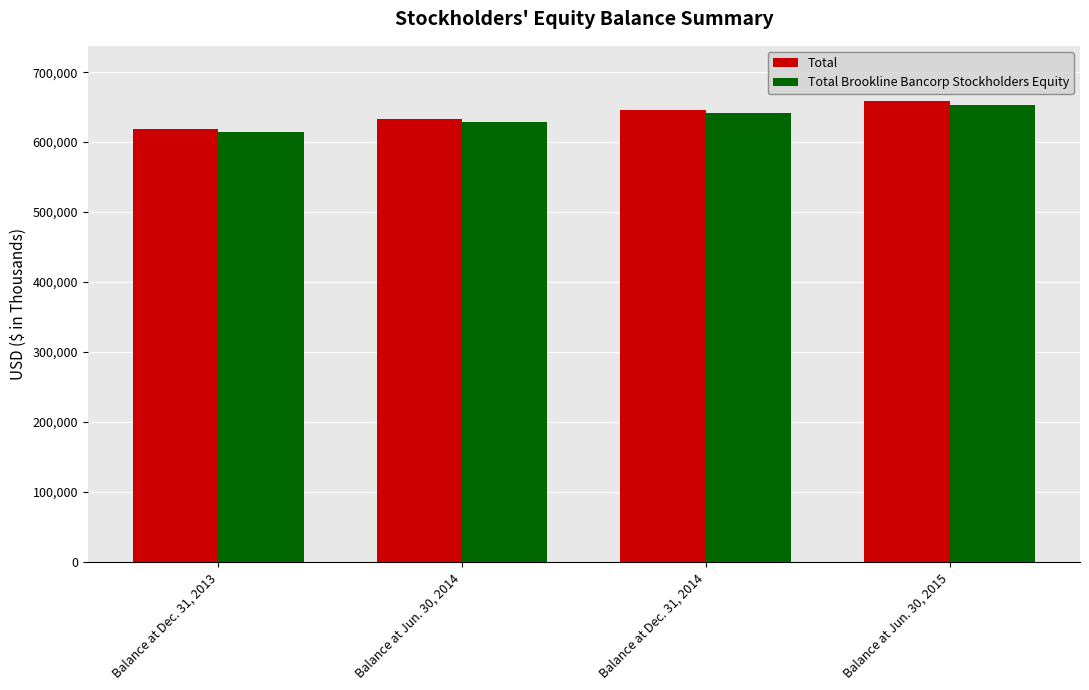

What is the minimum value shown in the chart?

614412